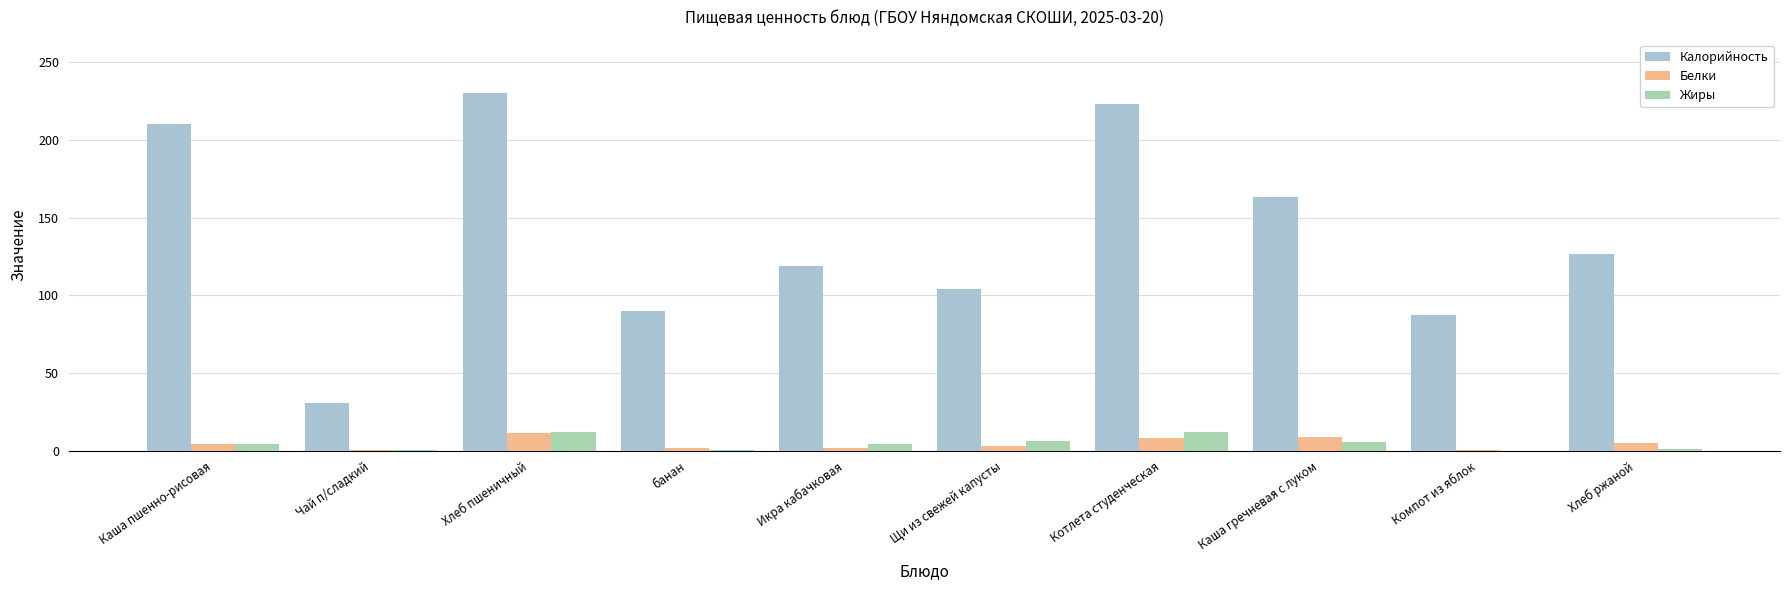

How many groups of bars are there?

10